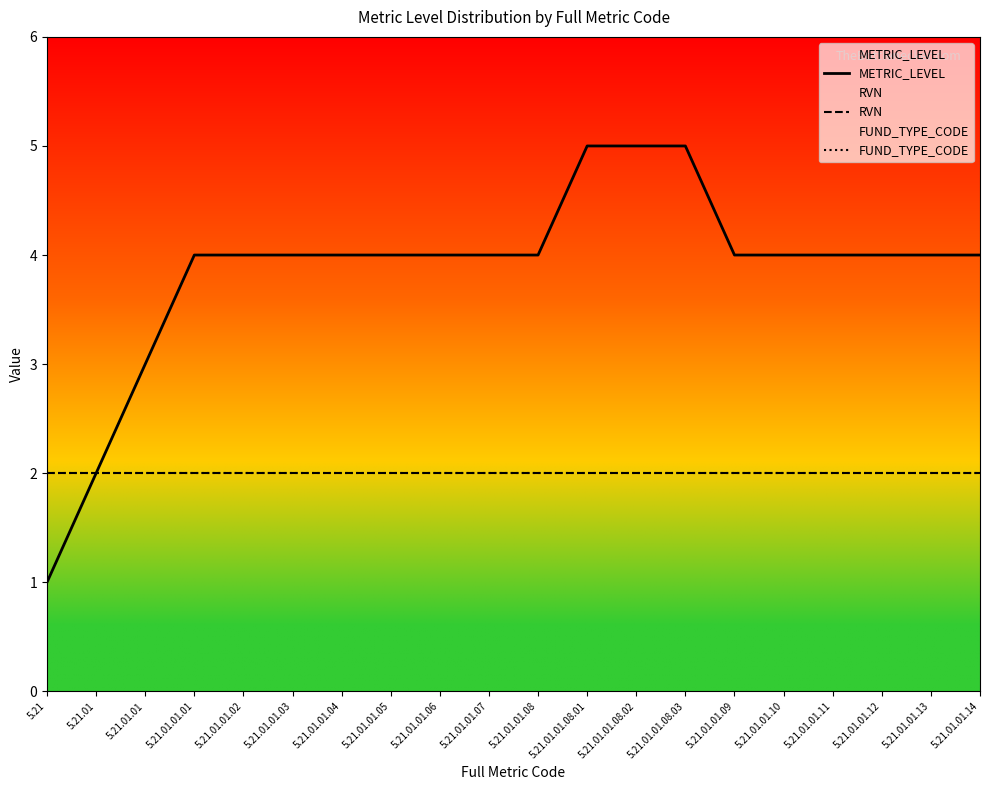

How many lines are shown in the chart?

3